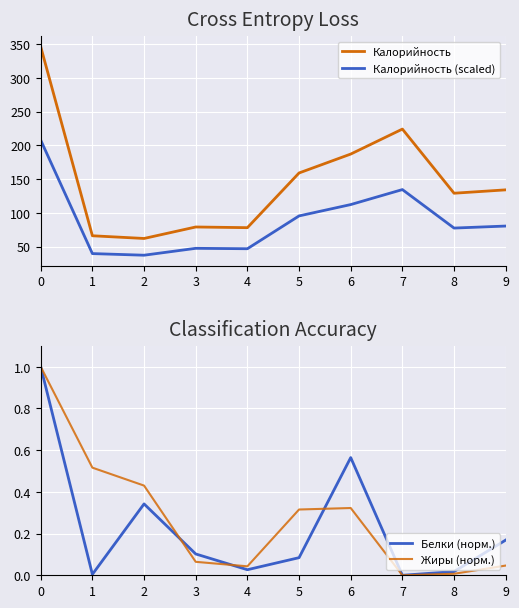

Which has a higher value, 3 or 8?

8